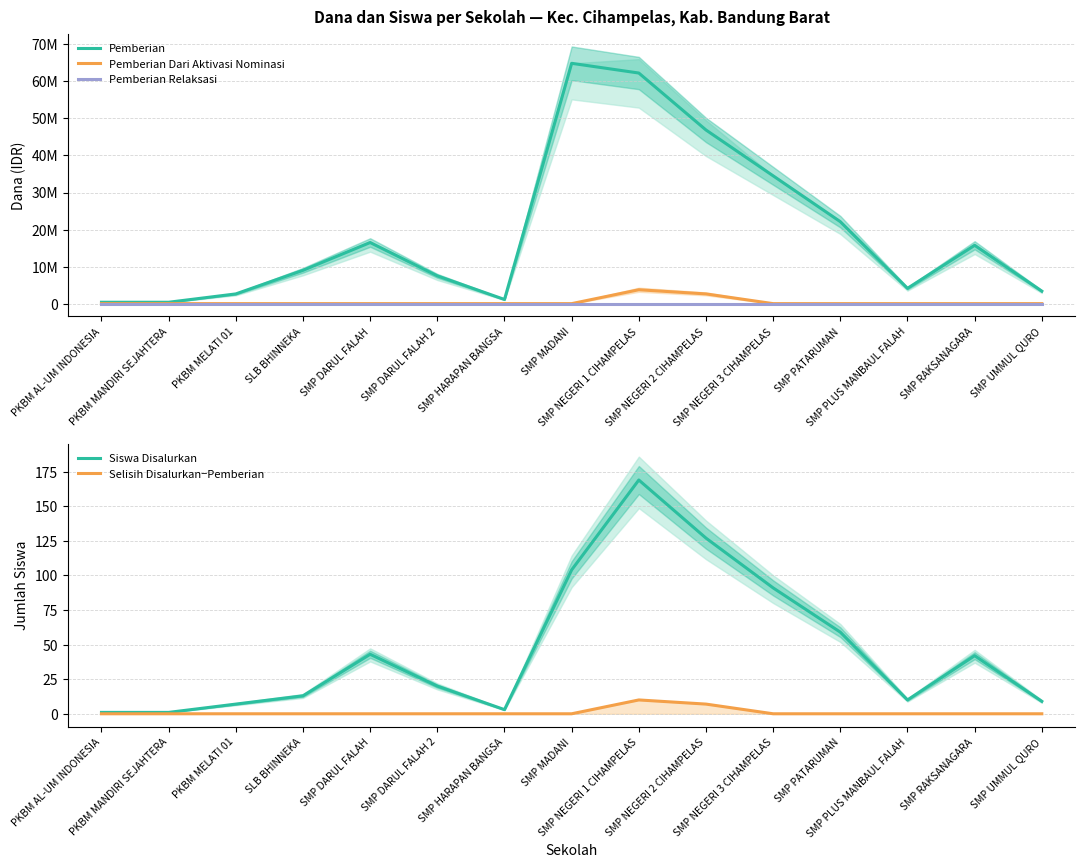

Where is Siswa Disalurkan nearest to the value 85?

SMP NEGERI 3 CIHAMPELAS